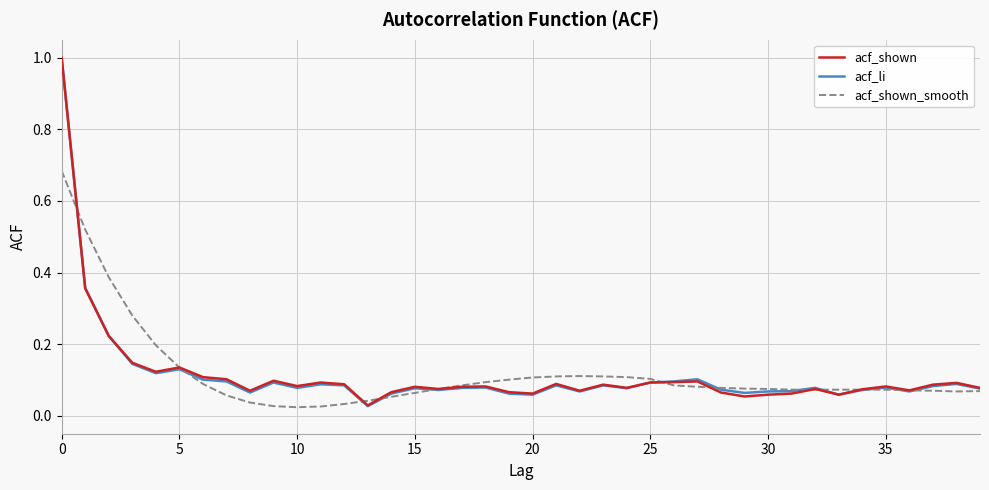

How many lines are shown in the chart?

3